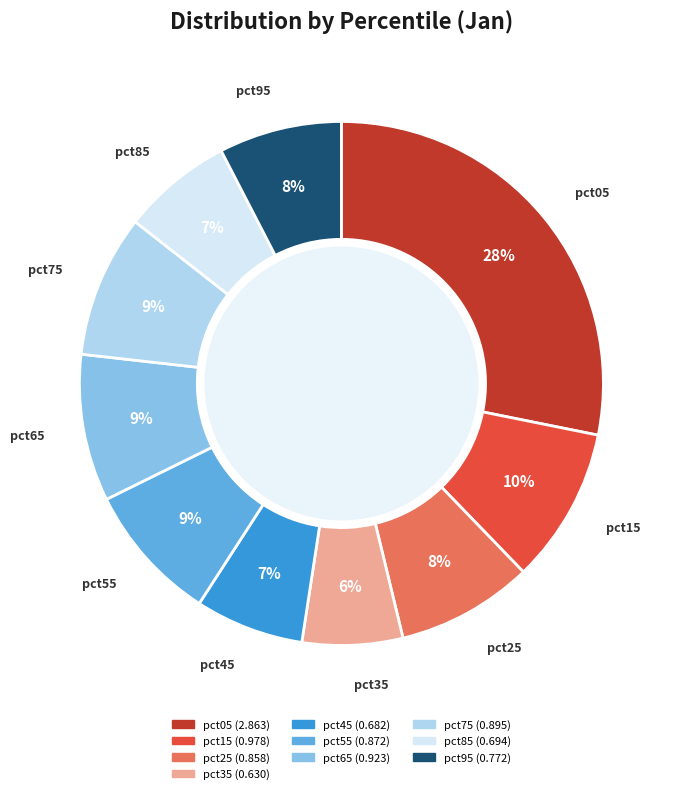

The pct95 slice represents 19% of the pie. True or false?

False